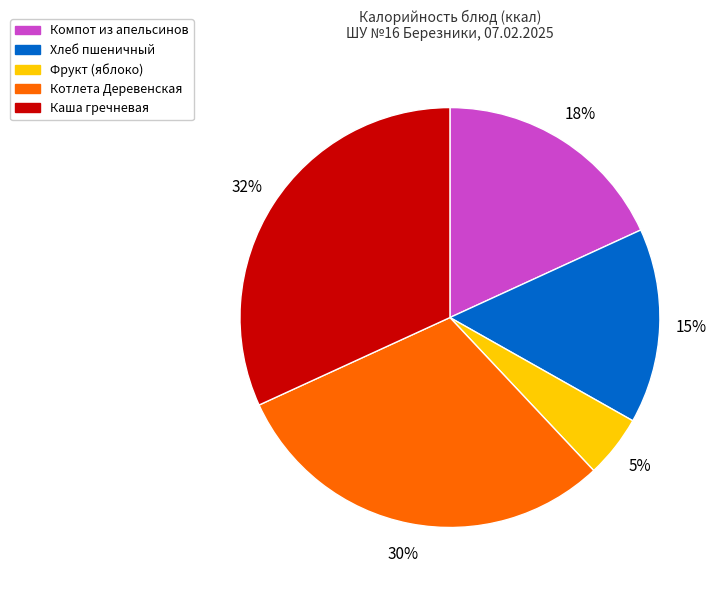

Approximately how many times larger is the value at Хлеб пшеничный compared to Каша гречневая?

0.5